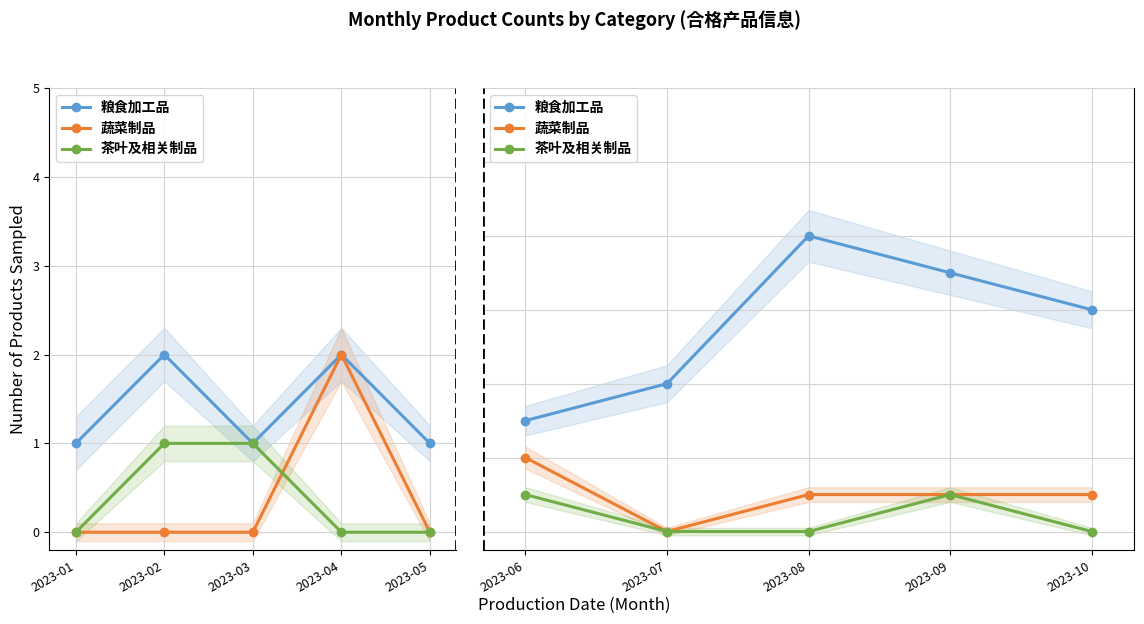

What are all the series names shown in the legend?

粮食加工品, 蔬菜制品, 茶叶及相关制品